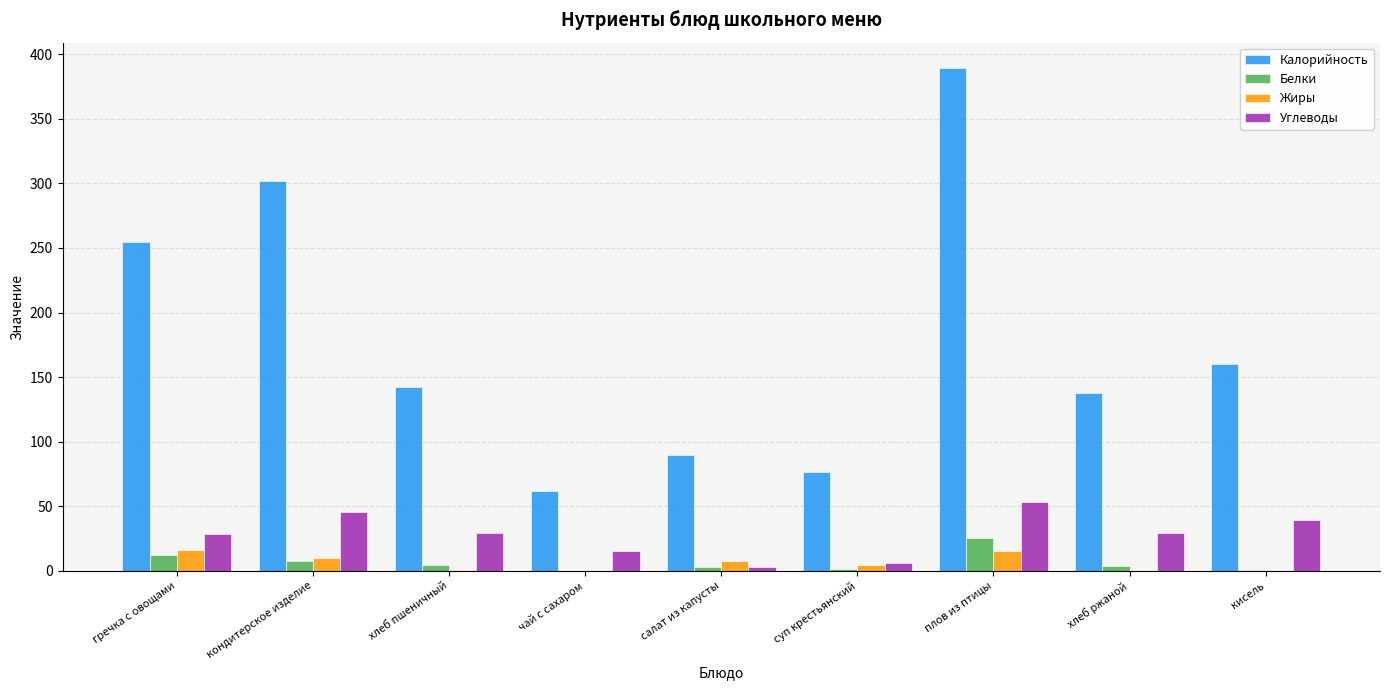

What is the total value across all series at хлеб пшеничный?

176.3